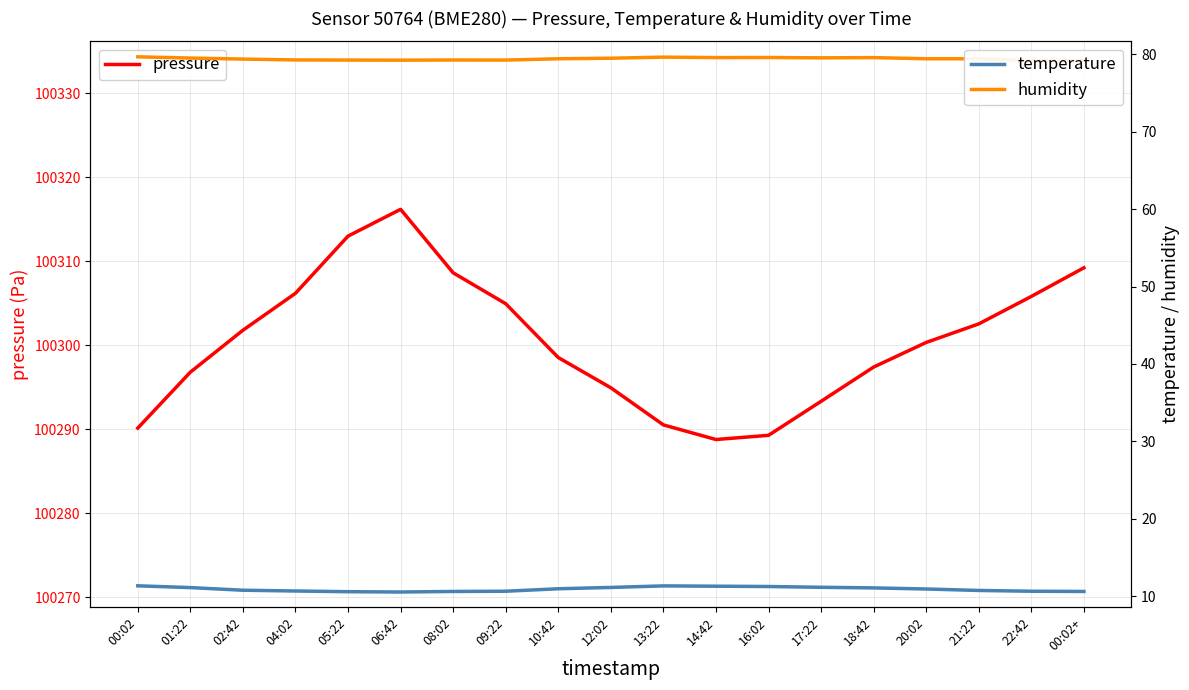

At which label does temperature reach its minimum?

06:42